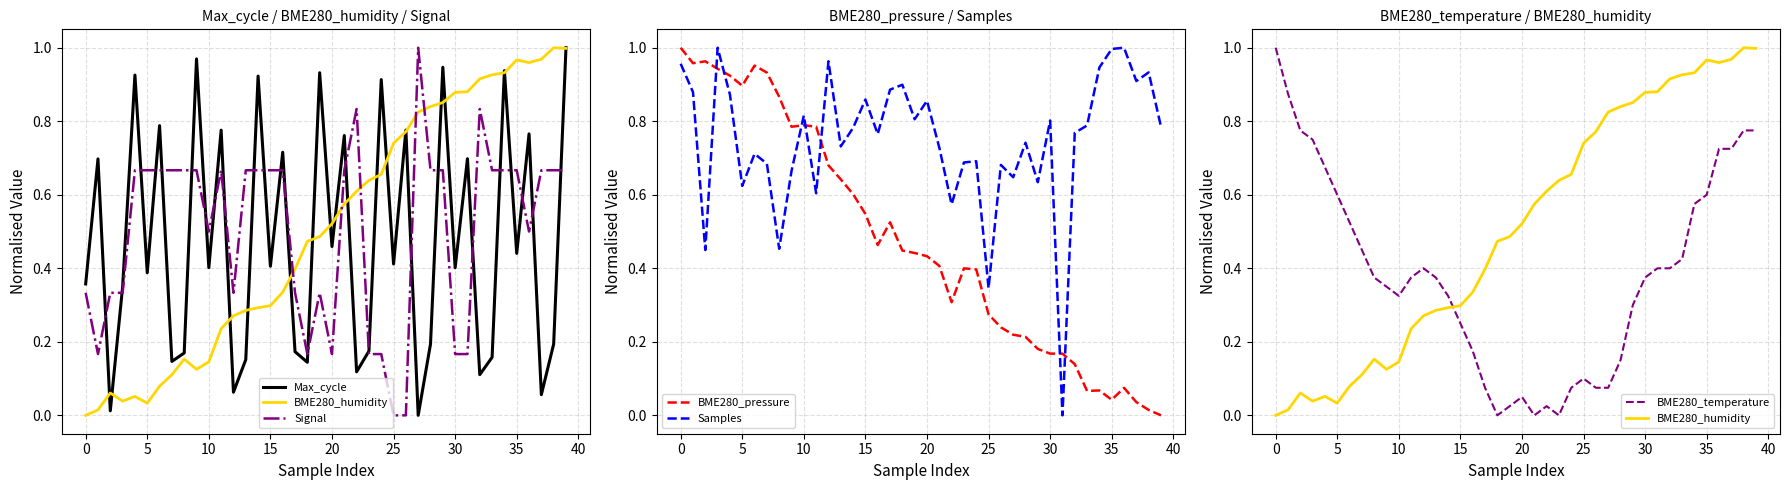

What is the label of the 5th point from the right?

35